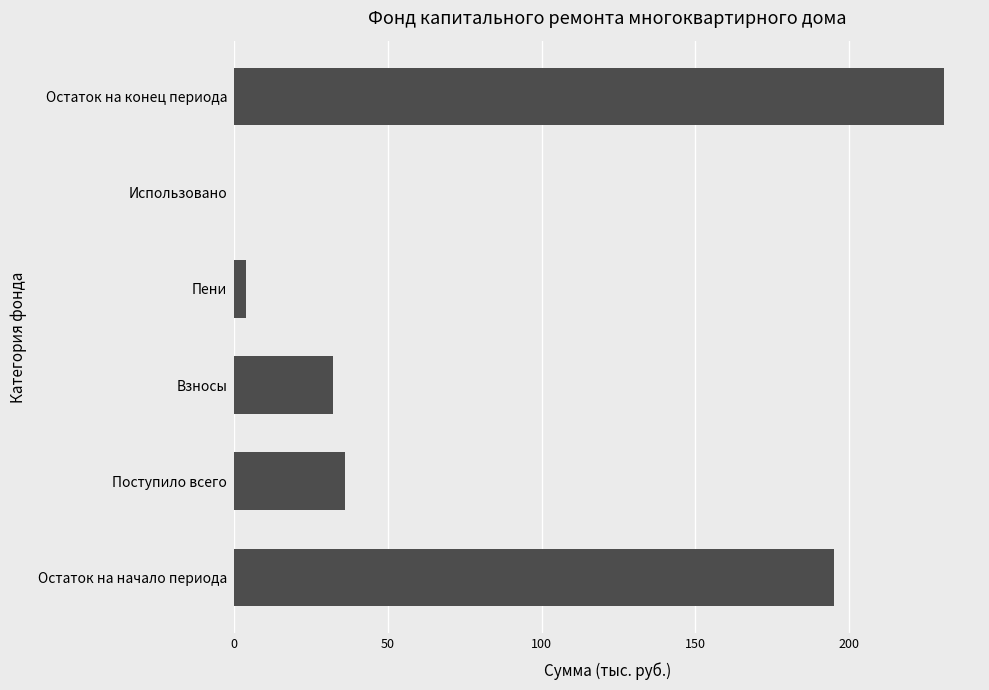

What is the sum of the values at Использовано and Поступило всего?

36.0